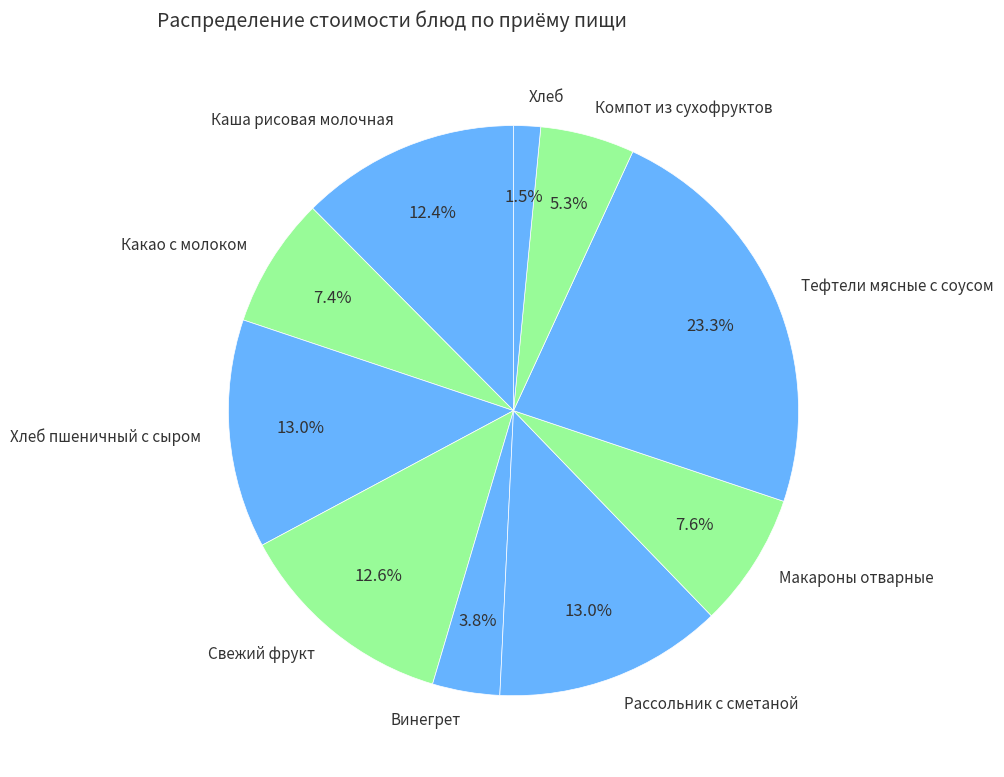

Which slice is the largest?

Тефтели мясные с соусом